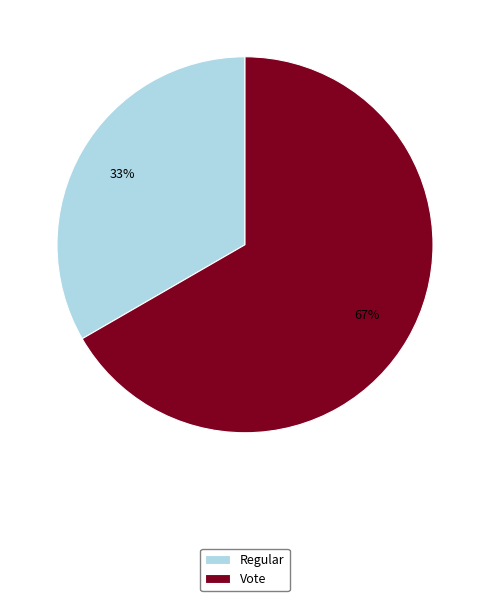

To the nearest percent, what portion does Regular represent?

33%